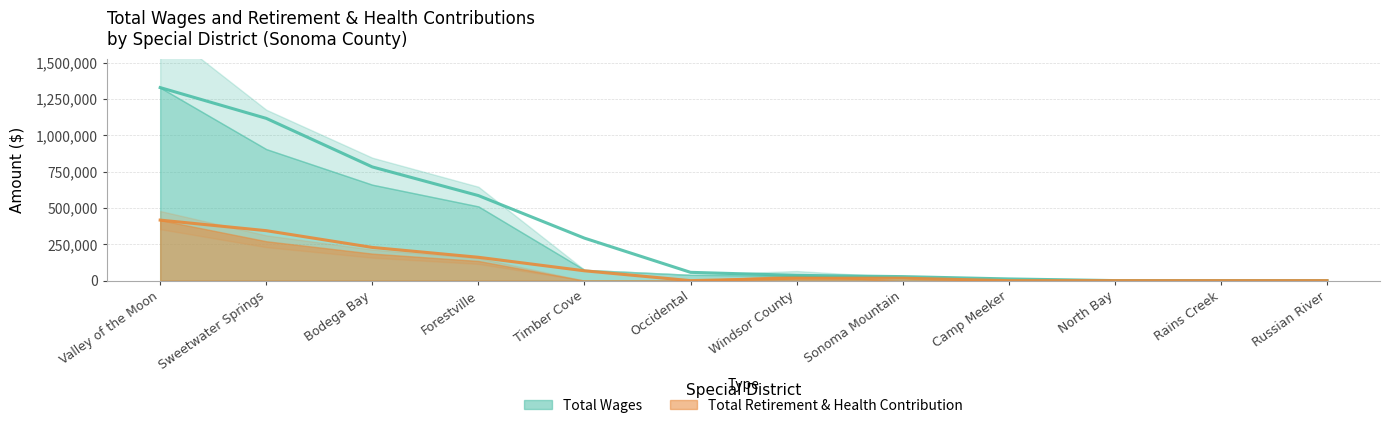

Does the chart display data point markers on the line(s)?

No